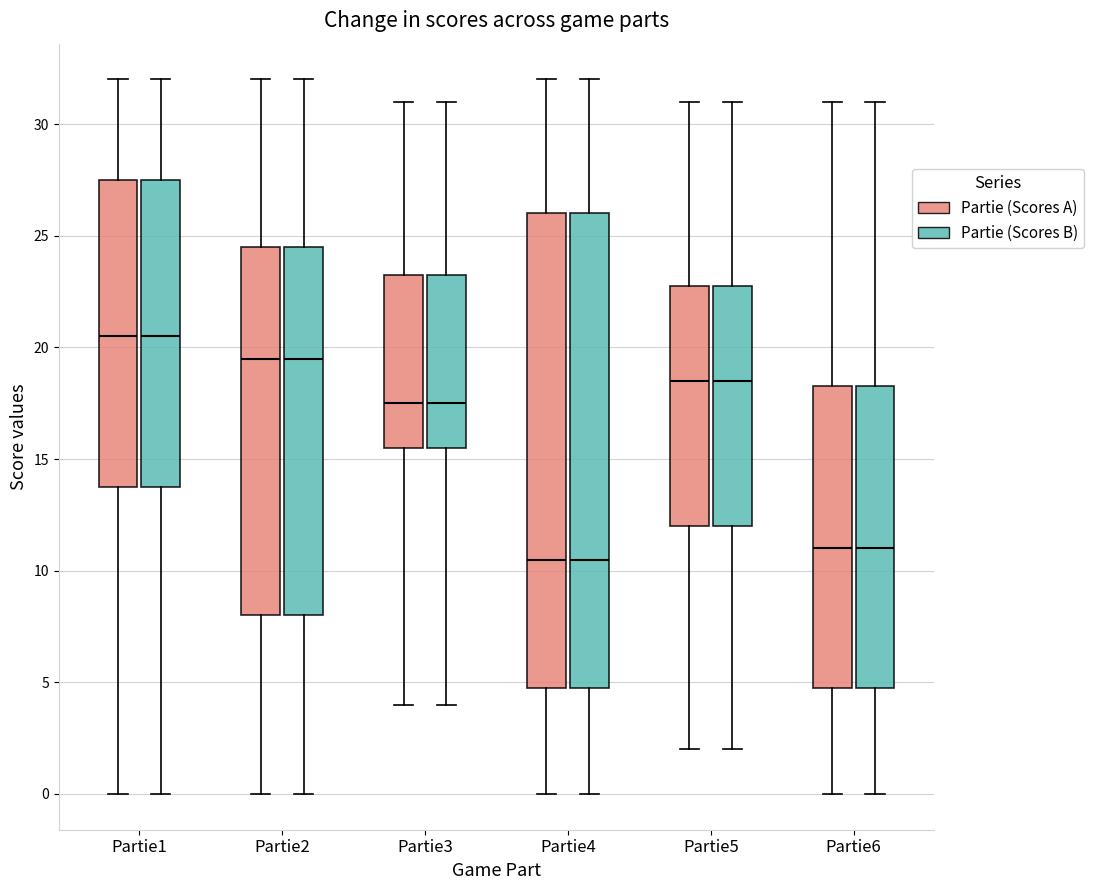

Where does the upper whisker of the box for Partie6 (Partie (Scores B)) end on the y-axis? The values are not printed on the chart, so give them approximately, as read against the axis.

31.0